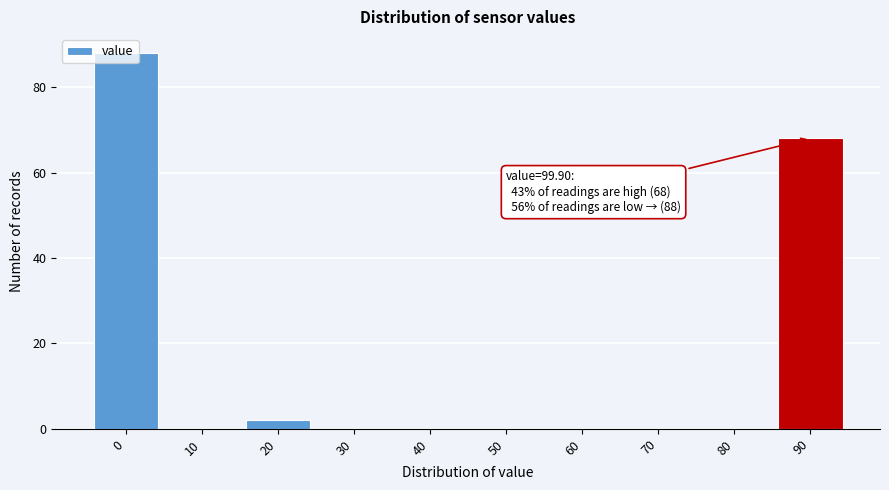

Between 90 and 40, which is larger?

90